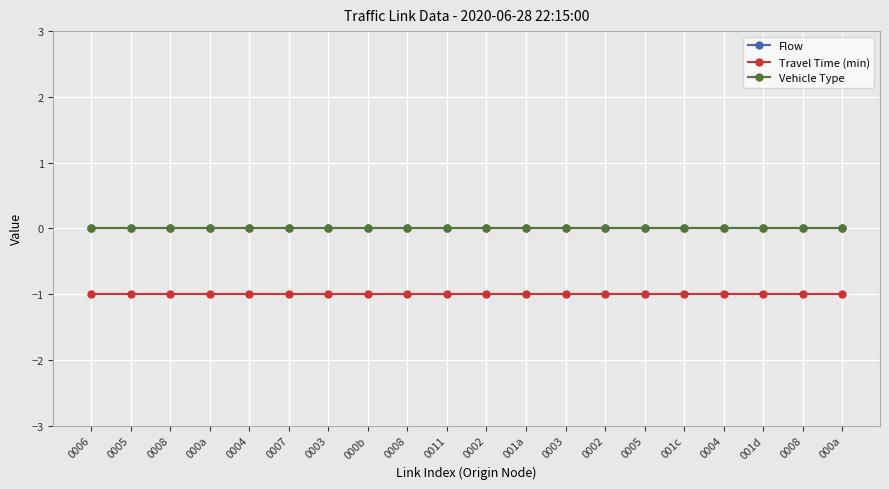

How many lines are shown in the chart?

3